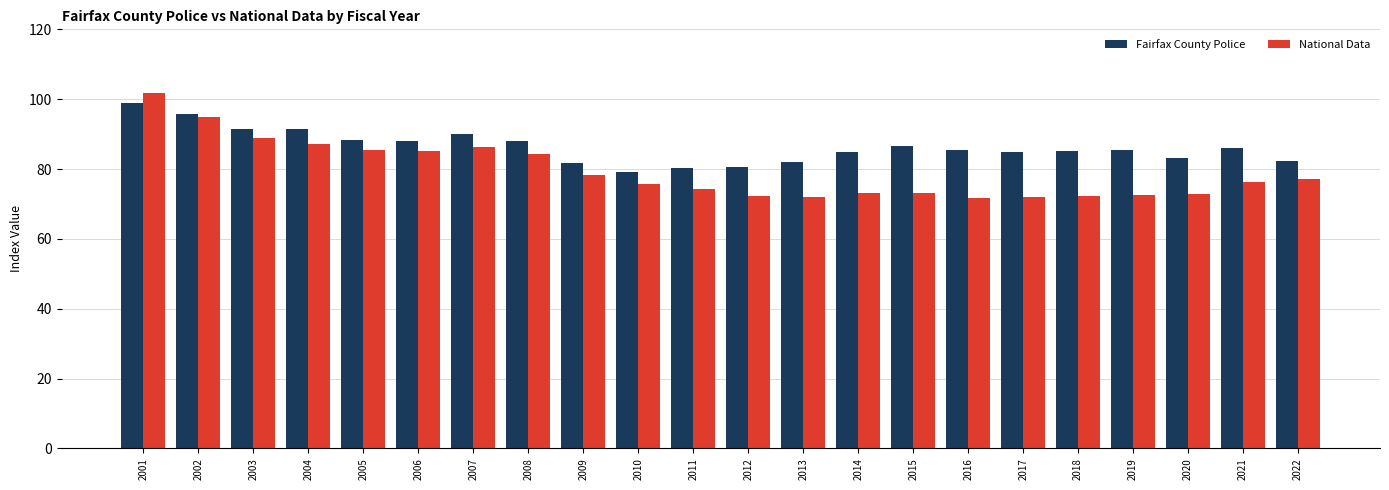

Rank the series by their average value, from lowest to highest.

National Data, Fairfax County Police